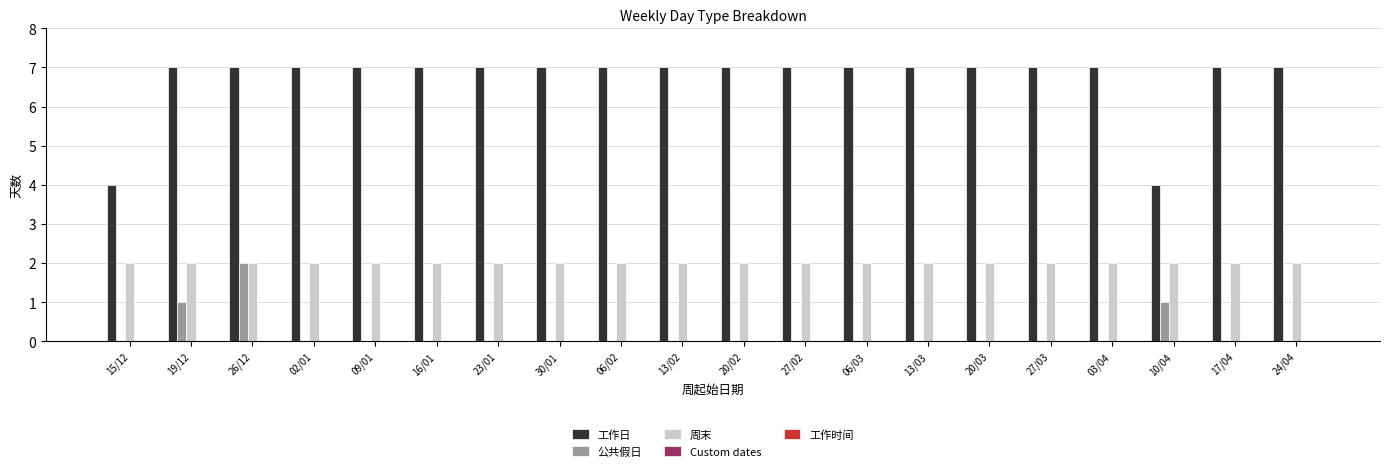

True or false: 工作日 has a value of 2 at 20/03.

False